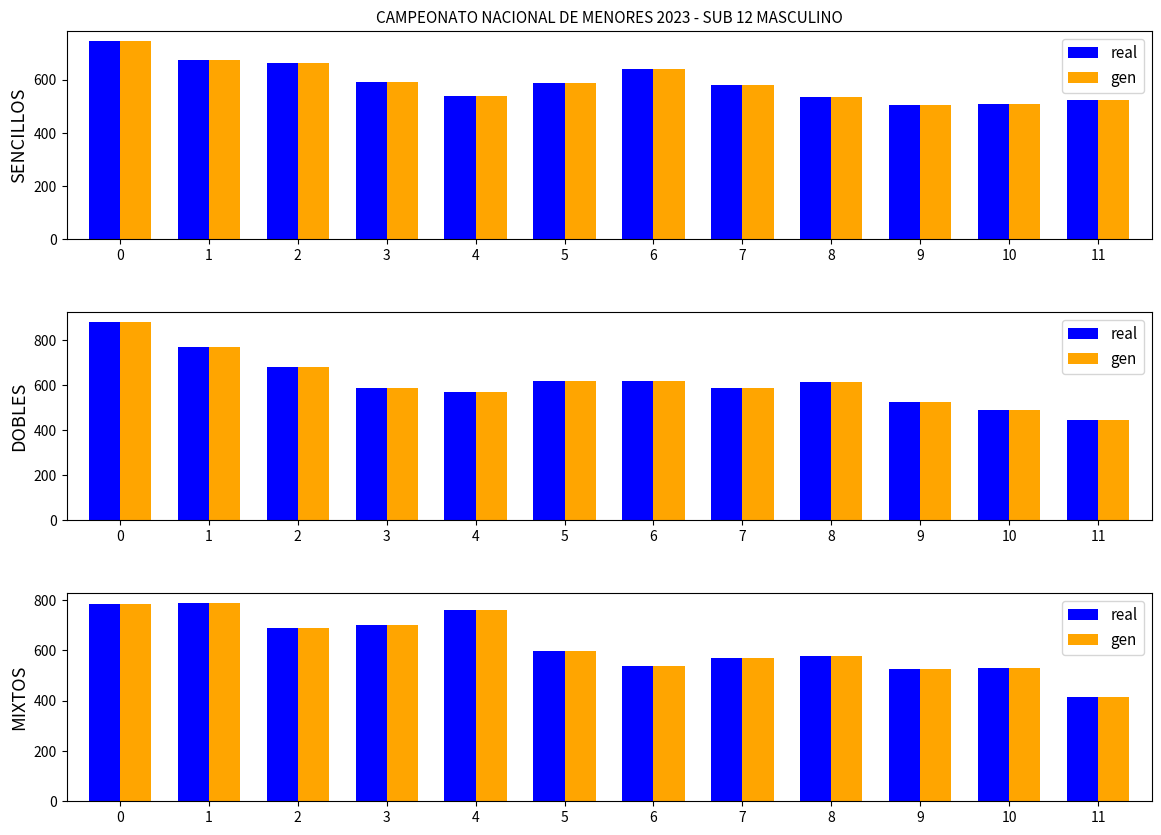

What is the difference between the gen values at 6 and 2?

151